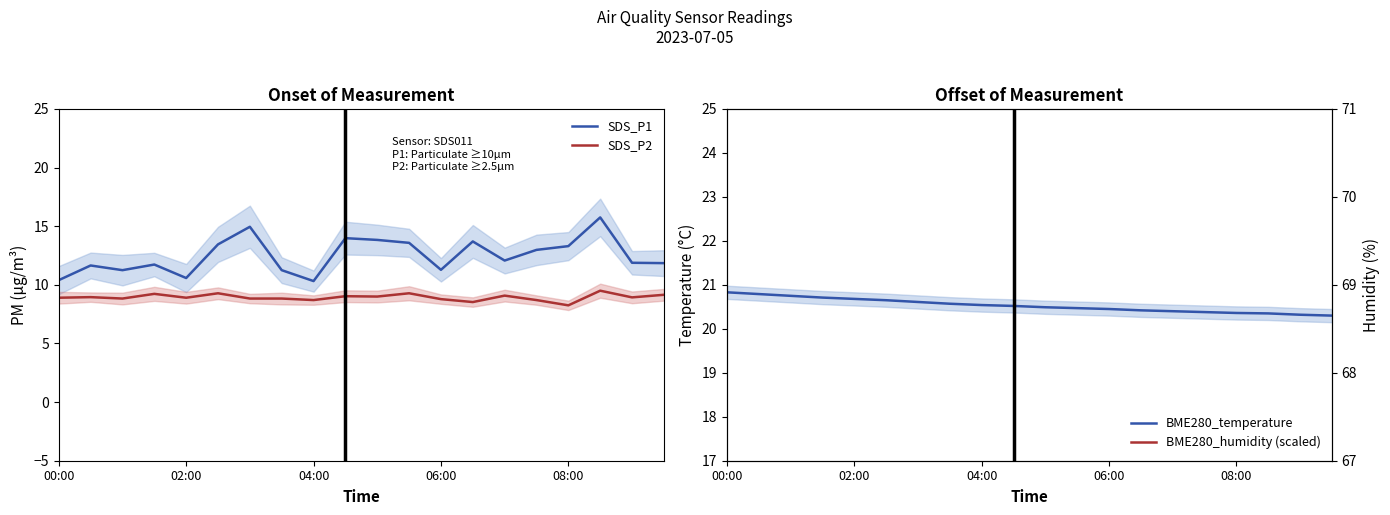

True or false: SDS_P2 and SDS_P1 cross at least once.

False